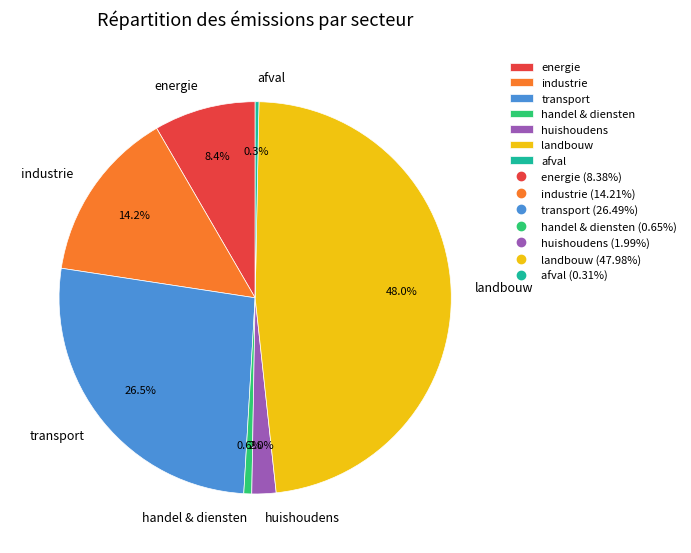

How much of the chart is everything except energie?

91.6%